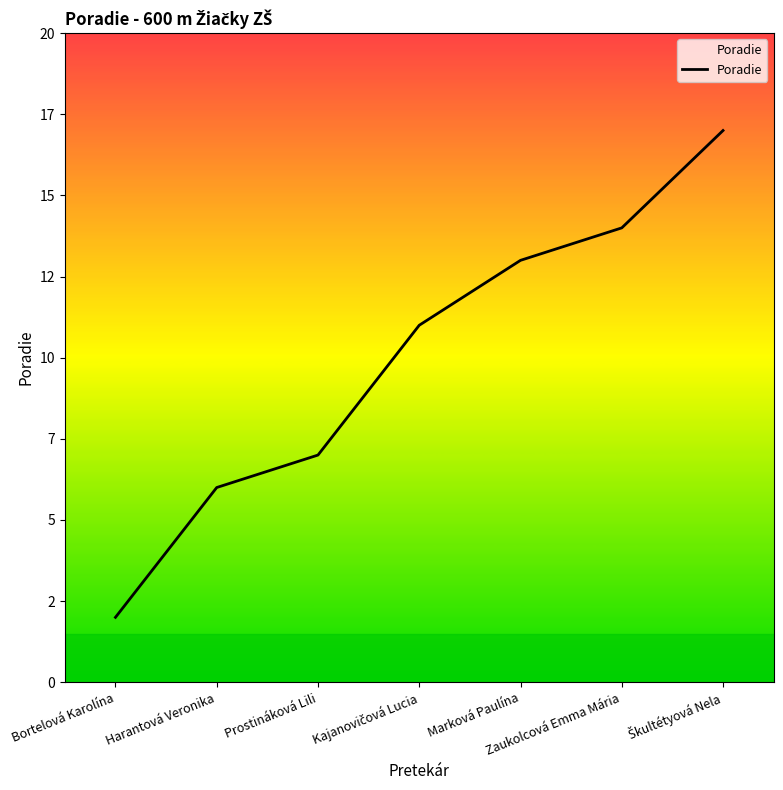

The chart shows a value of 8 at Marková Paulína. True or false?

False